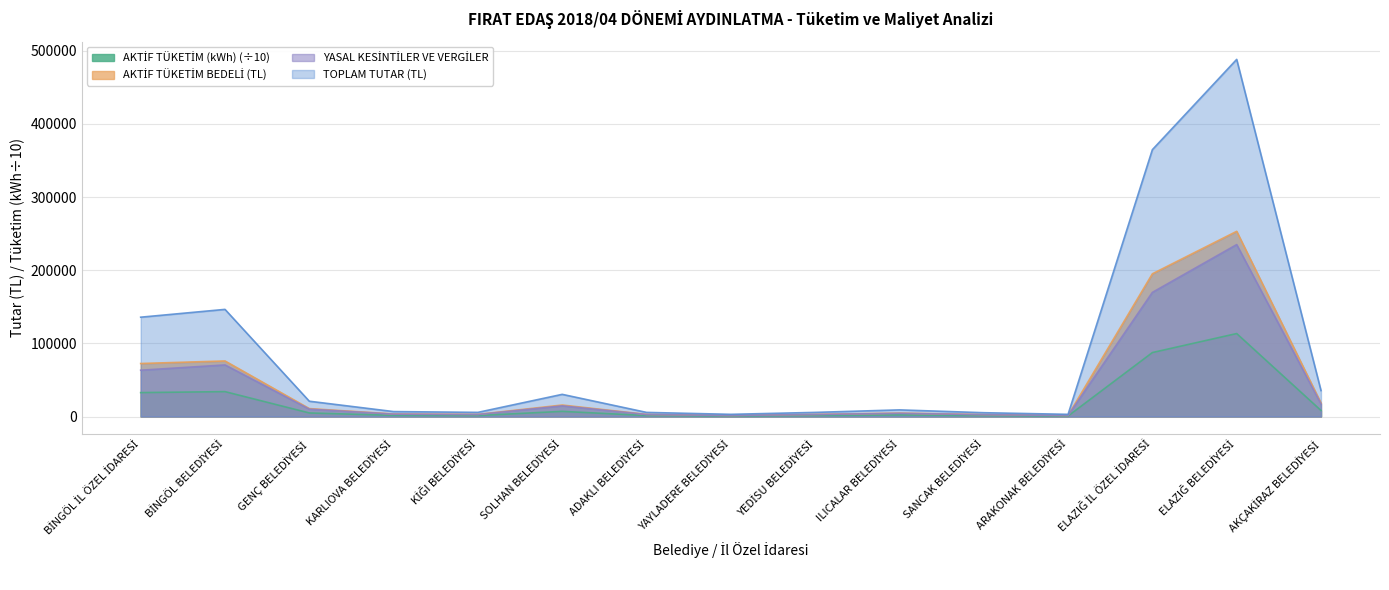

What is the difference between the TOPLAM TUTAR (TL) values at BİNGÖL BELEDİYESİ and ADAKLI BELEDİYESİ?

140825.4